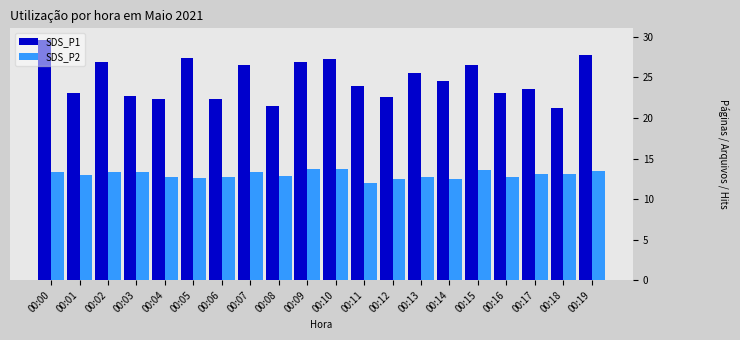

What is the greatest value displayed?

29.6